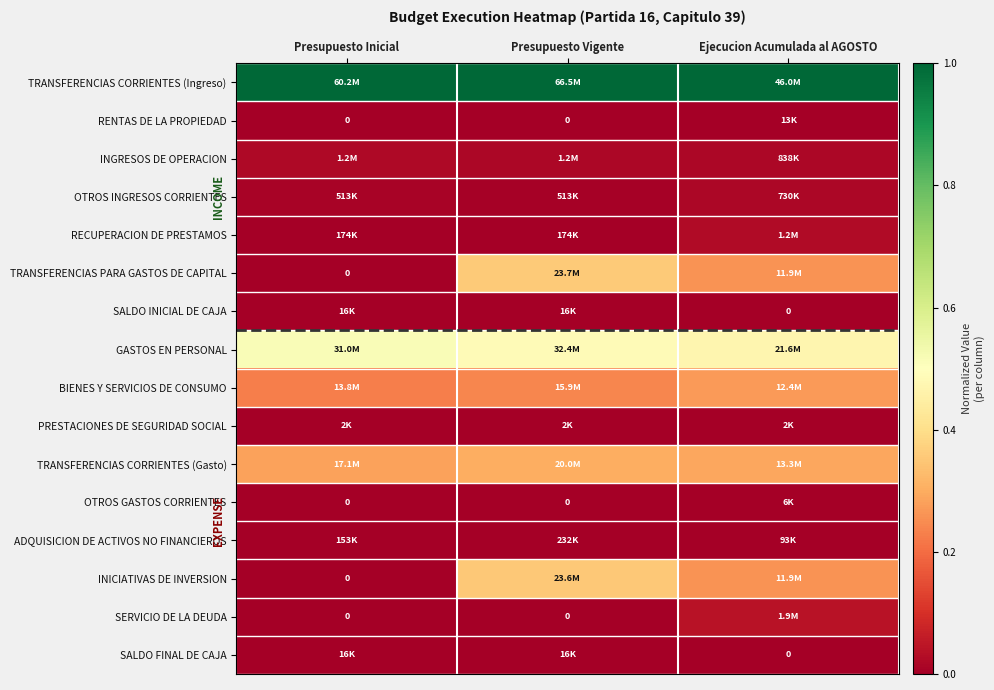

Which series has the largest total across all categories?

TRANSFERENCIAS CORRIENTES (Ingreso)